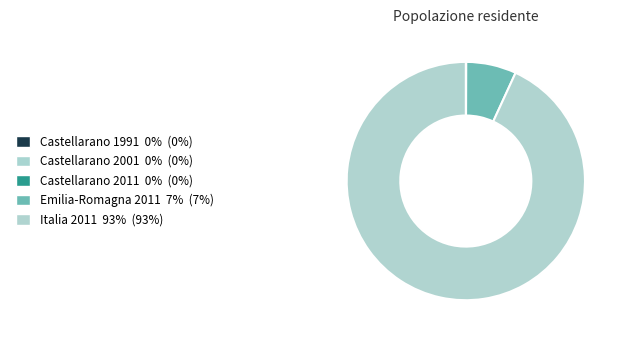

Is it true that Emilia-Romagna 2011 is 15% of the pie?

False